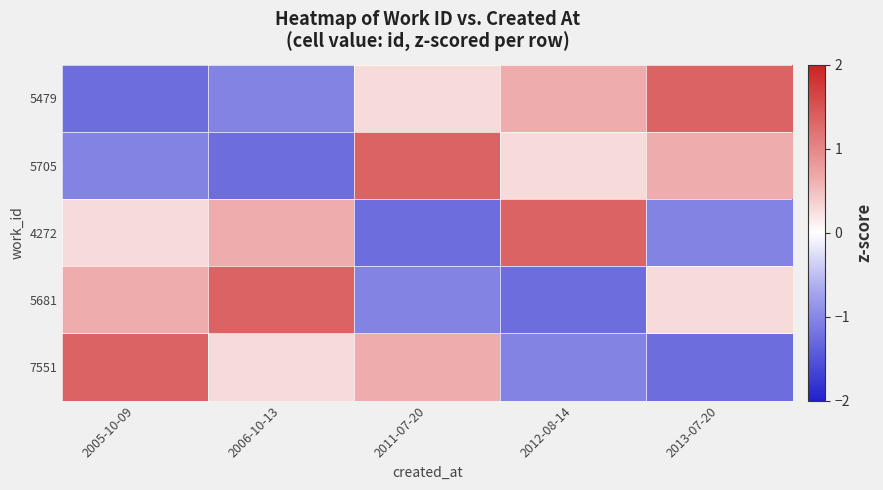

What is the minimum value shown in the chart?

-1.3